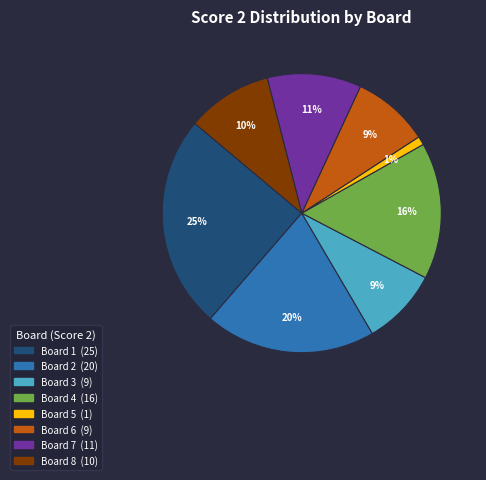

What is the smallest slice in the pie chart?

Board 5